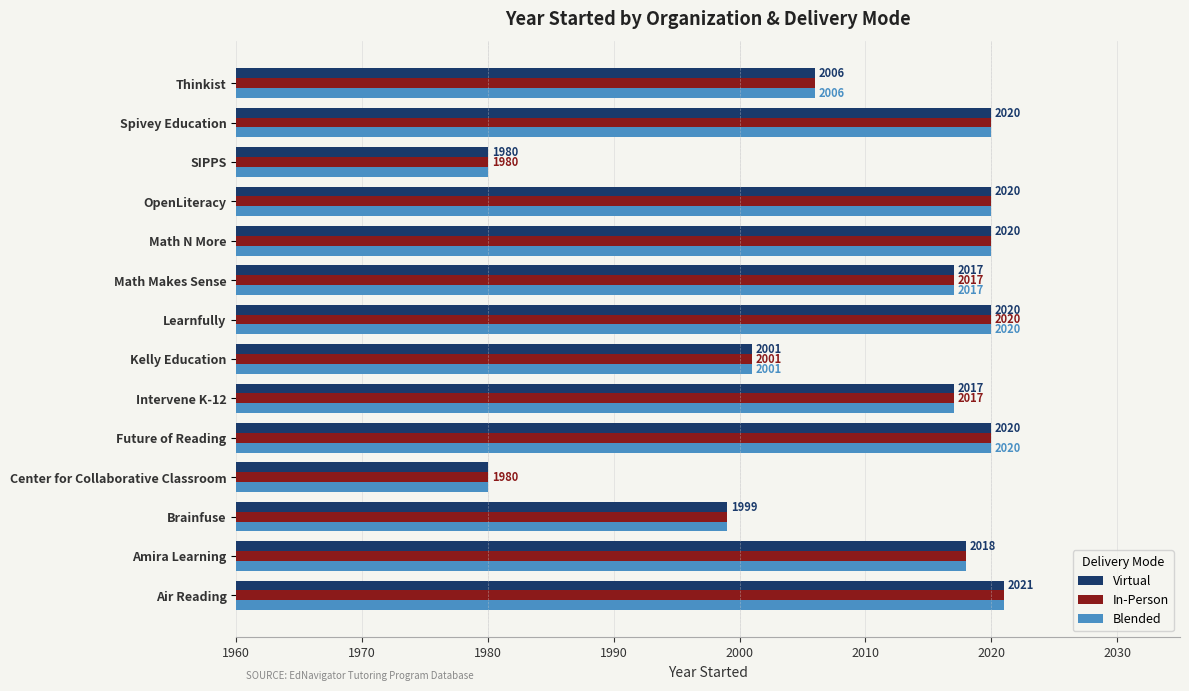

What is the sum of the Virtual values at Learnfully and Spivey Education?

4040